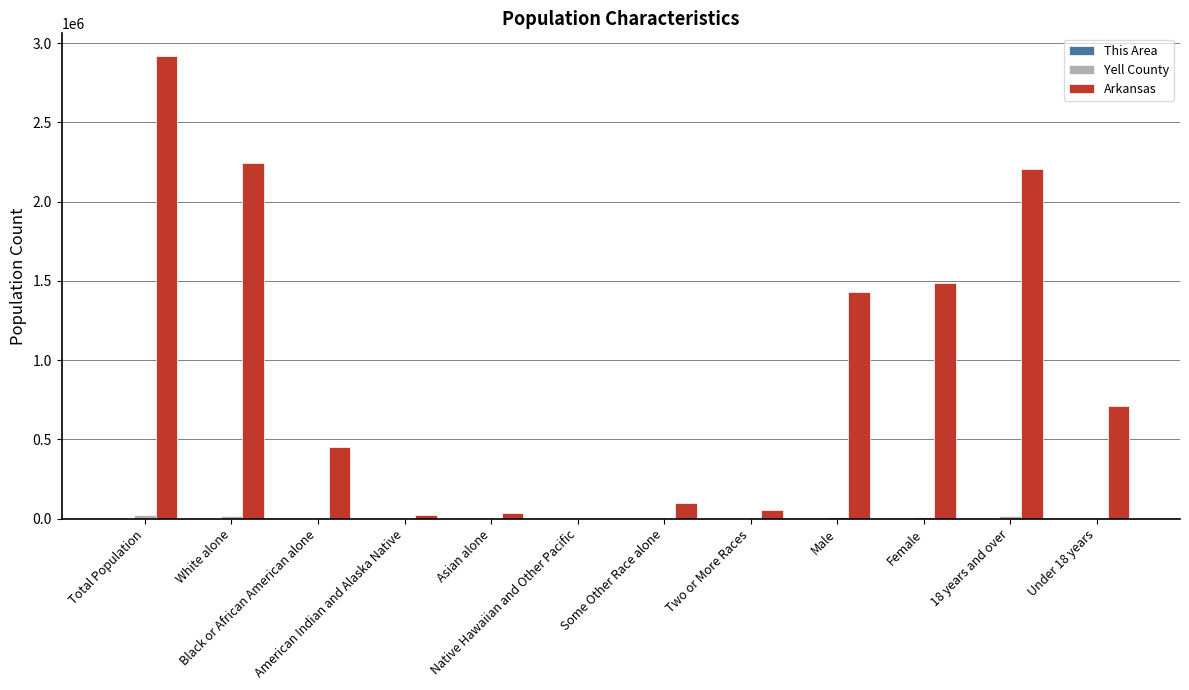

What is the sum of the Arkansas values at Total Population and Black or African American alone?

3365813